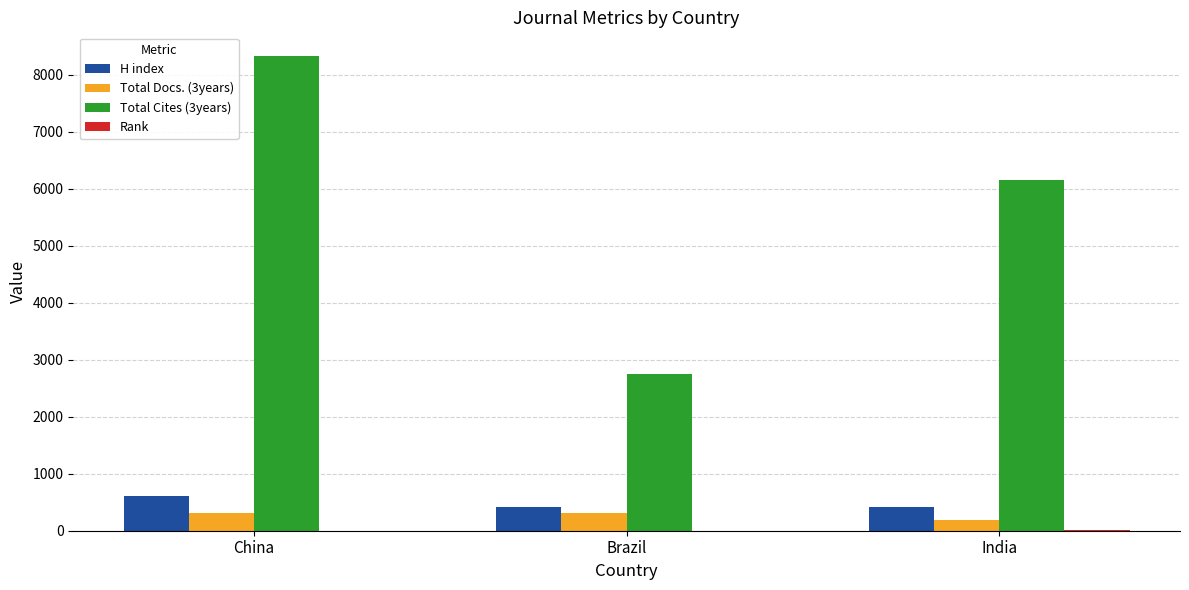

How many categories are shown in the chart?

3